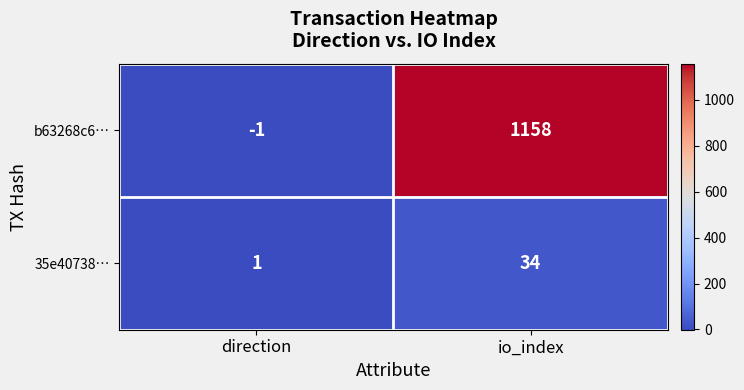

True or false: 35e40738… has a value of 51 at io_index.

False